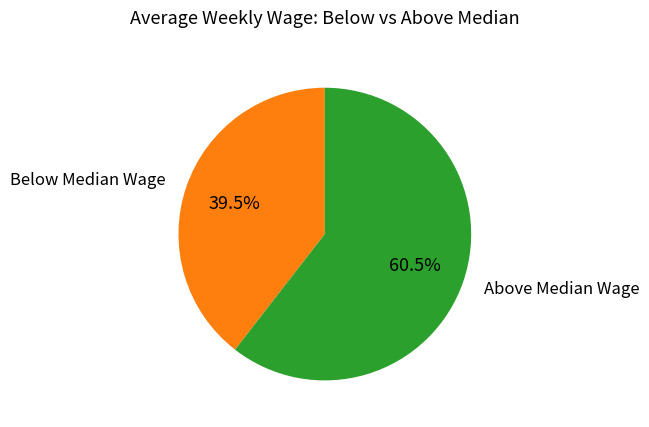

Is there a majority slice in this chart?

Yes